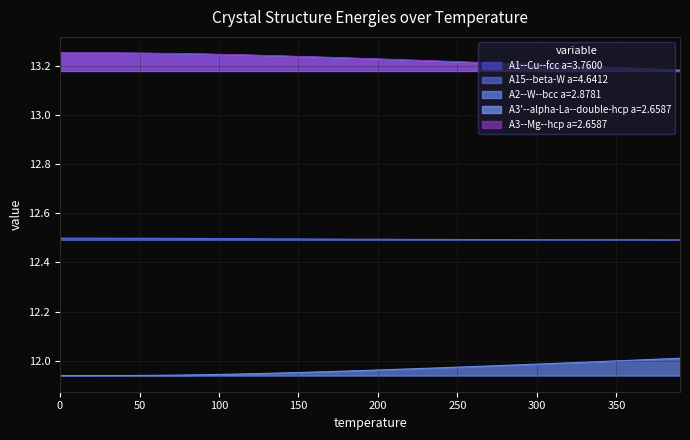

What is the approximate value of A3--Mg--hcp a=2.6587 at 80?

13.3